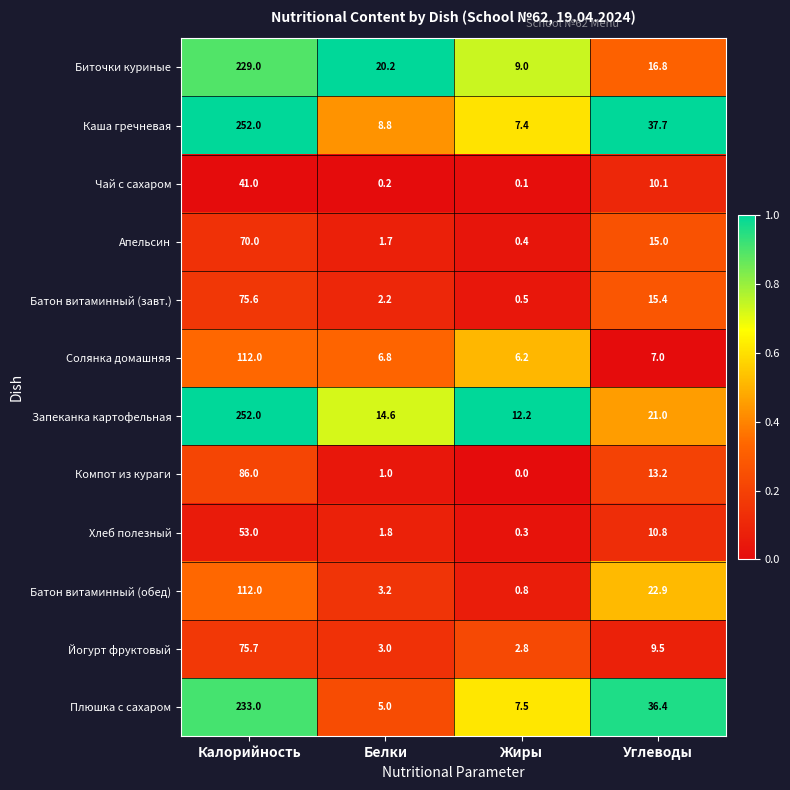

The Компот из кураги series shows -27.3 at Жиры. True or false?

False